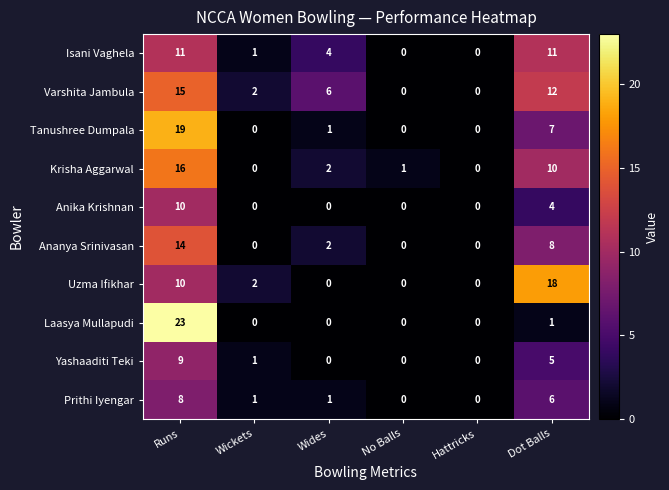

Which series changed the most between Wickets and Wides?

Varshita Jambula